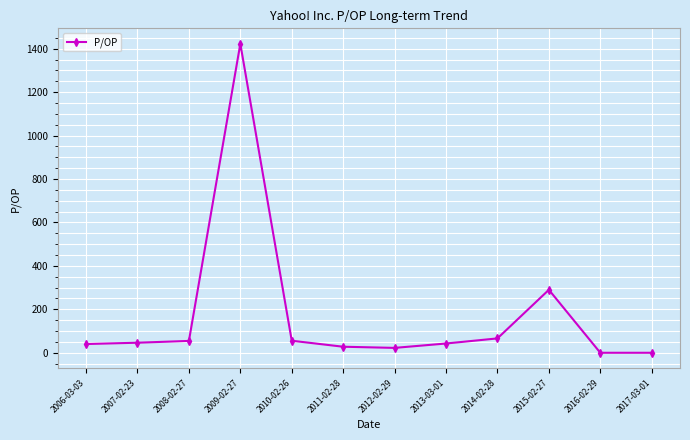

True or false: there are more than 1 points higher than both neighbors.

True